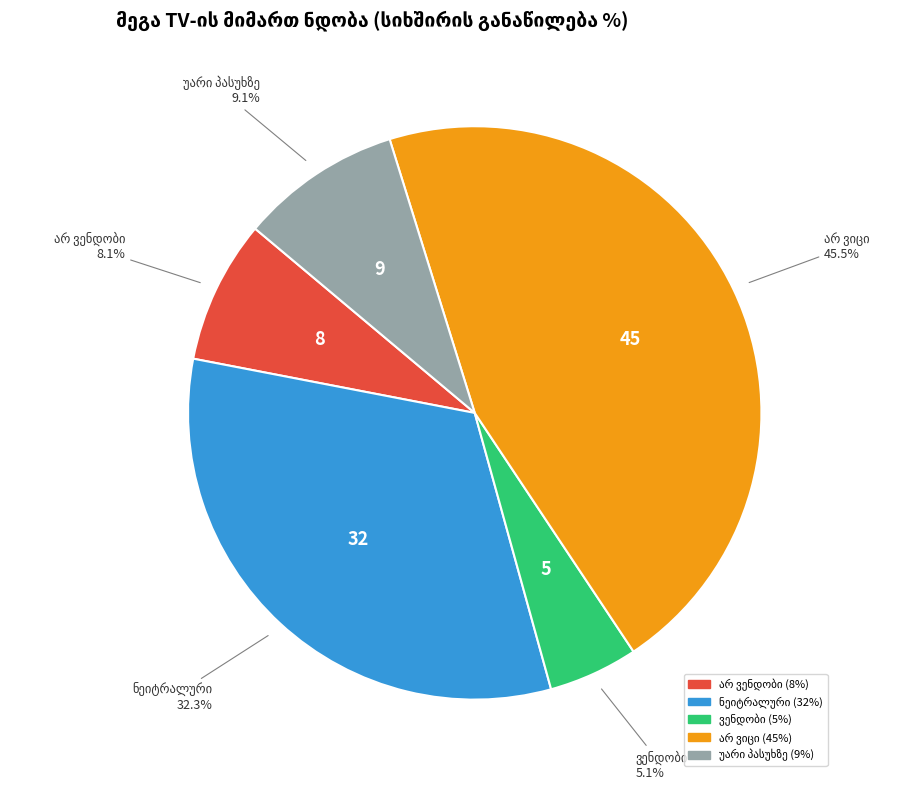

Is there any slice that represents more than half of the pie?

No